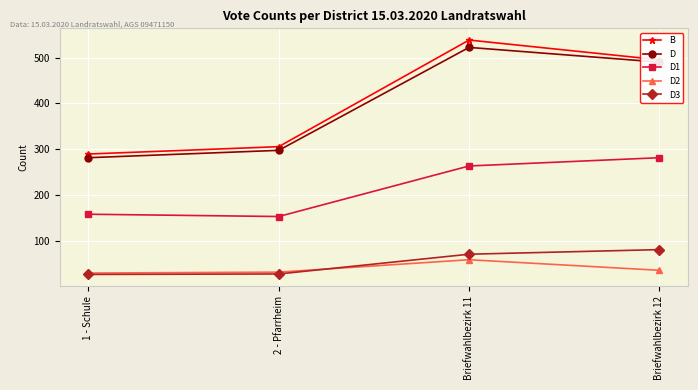

At which label does D1 reach its peak?

Briefwahlbezirk 12